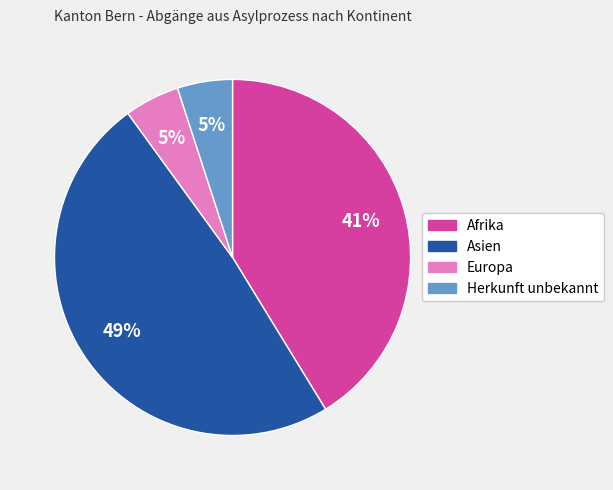

To the nearest percent, what is the difference between the largest and smallest slice percentages?

44%